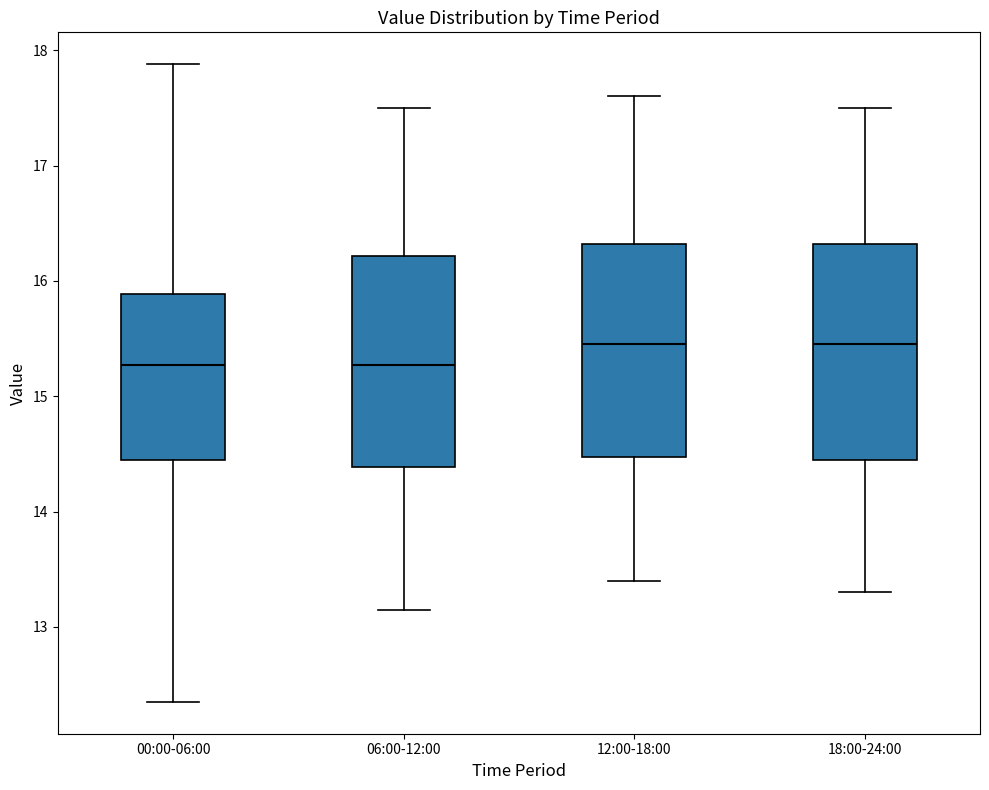

Reading left to right, read every box against the y-axis: the position of its median line, the range the box covers, and the ends of its whiskers. The values are not printed on the chart, so give them approximately, as read against the axis.

00:00-06:00: median 15.3, box 14.5 to 15.9, whiskers 12.4 to 17.9
06:00-12:00: median 15.3, box 14.4 to 16.2, whiskers 13.2 to 17.5
12:00-18:00: median 15.5, box 14.5 to 16.3, whiskers 13.4 to 17.6
18:00-24:00: median 15.5, box 14.5 to 16.3, whiskers 13.3 to 17.5